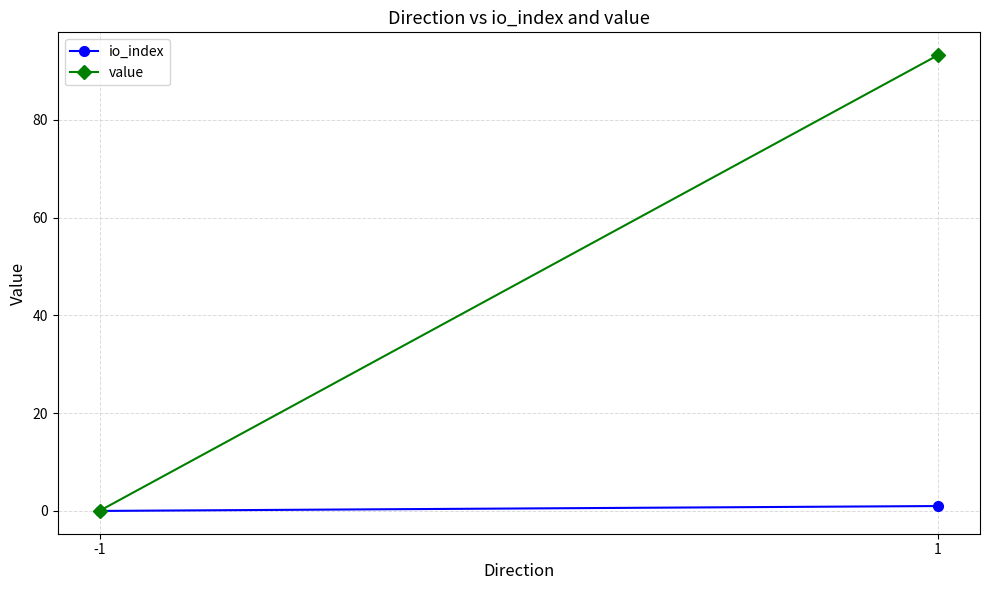

Which label corresponds to the smallest value in the chart?

-1